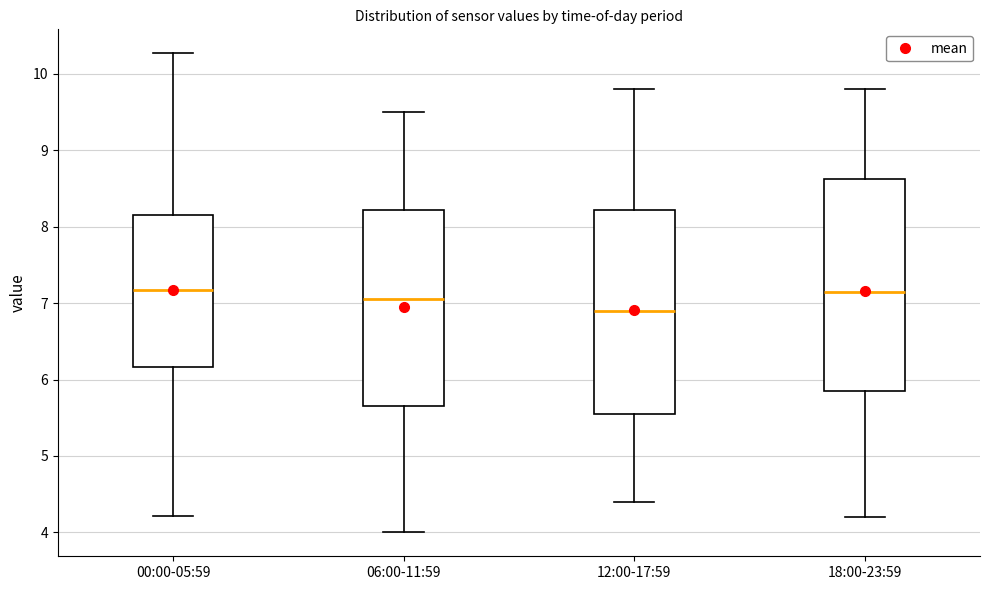

Reading left to right, read every box against the y-axis: the position of its median line, the range the box covers, and the ends of its whiskers. The values are not printed on the chart, so give them approximately, as read against the axis.

00:00-05:59: median 7.2, box 6.2 to 8.1, whiskers 4.2 to 10.3
06:00-11:59: median 7.1, box 5.7 to 8.2, whiskers 4.0 to 9.5
12:00-17:59: median 6.9, box 5.6 to 8.2, whiskers 4.4 to 9.8
18:00-23:59: median 7.2, box 5.9 to 8.6, whiskers 4.2 to 9.8